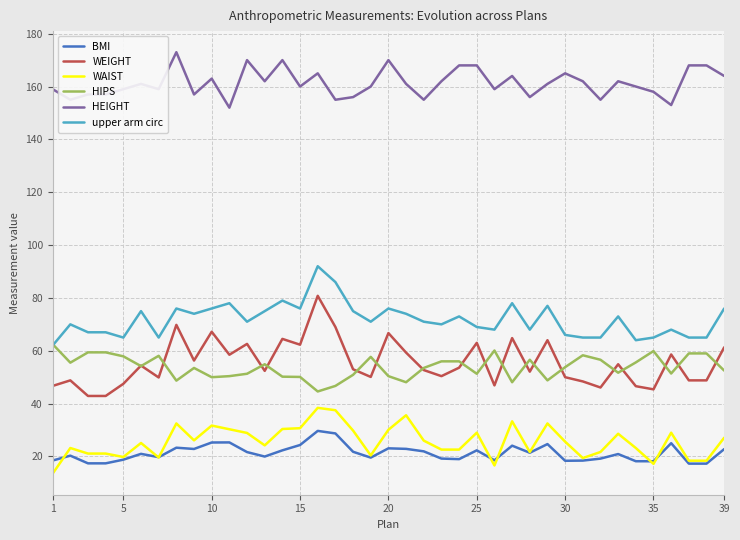

Rank the series by their maximum value, from highest to lowest.

HEIGHT, upper arm circ, WEIGHT, HIPS, WAIST, BMI